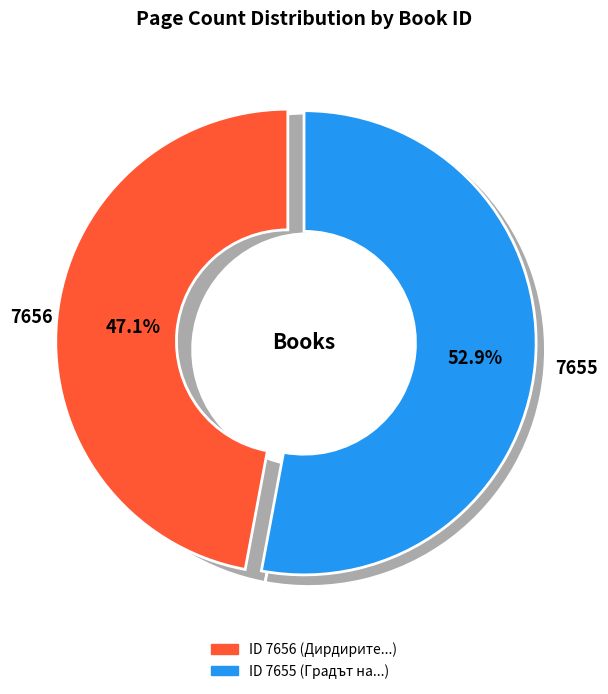

Does 7655 account for over 50% of the chart?

Yes